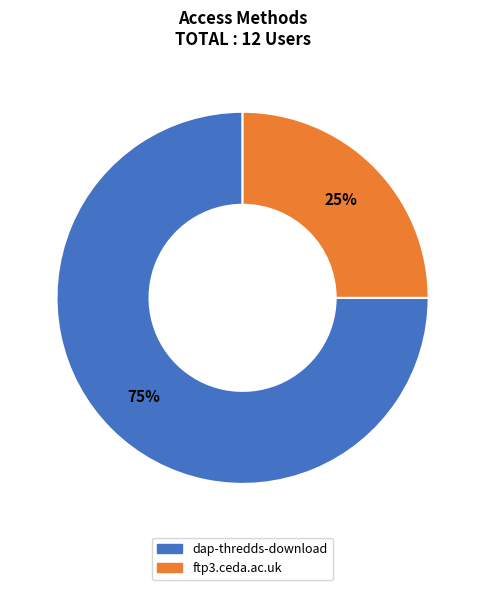

Combined, do dap-thredds-download and ftp3.ceda.ac.uk account for over 50%?

Yes